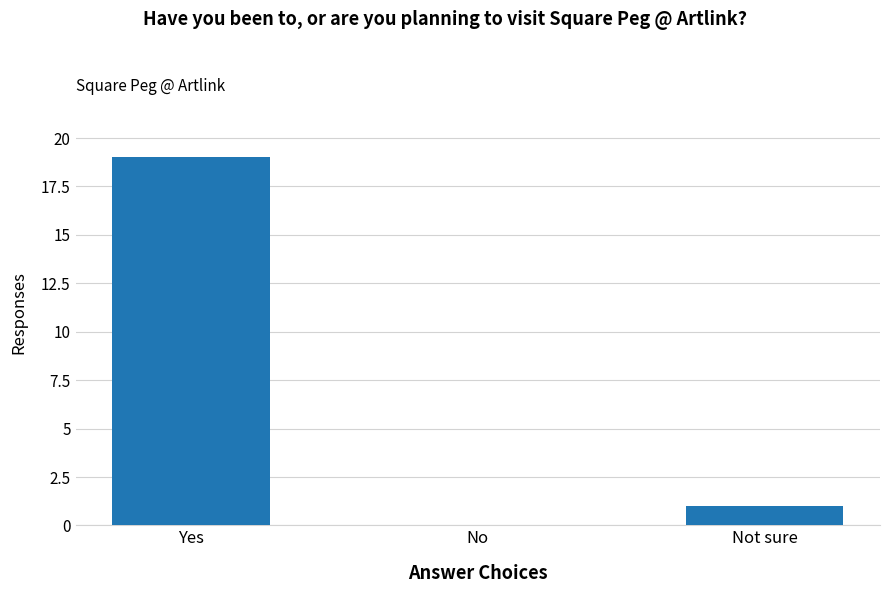

What is the change in value from Yes to Not sure?

-18